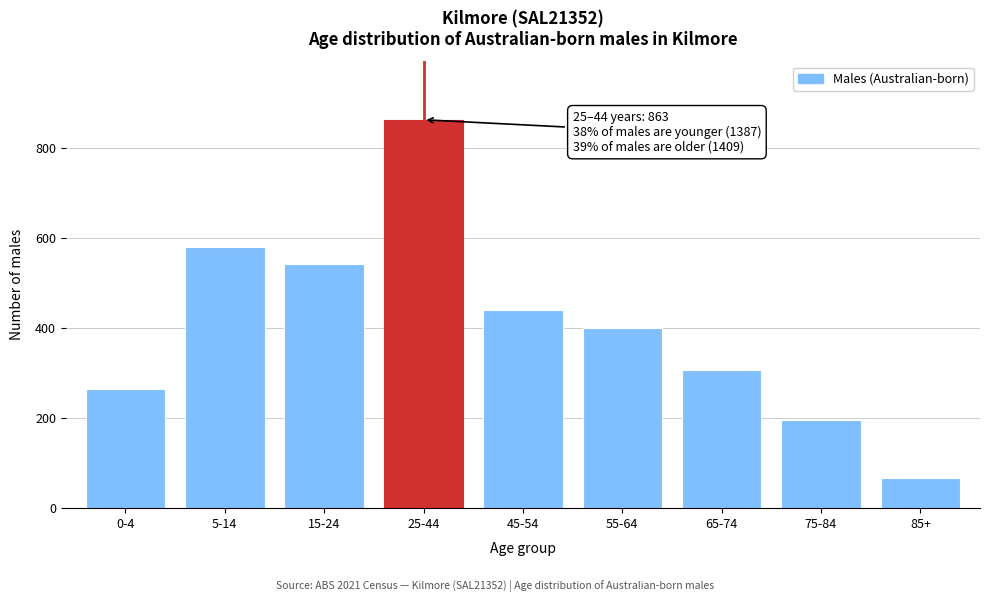

Reading left to right, transcribe all the data shown in this chart.

264	581	542	863	440	400	307	196	66